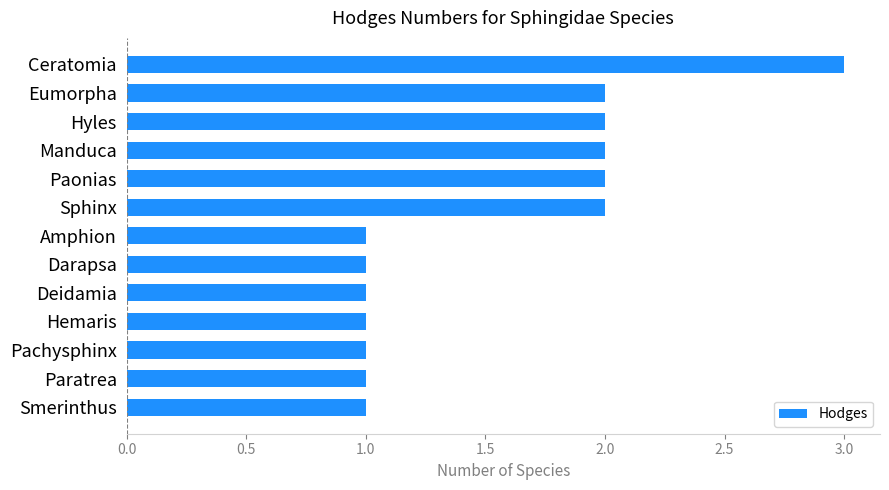

Reading top to bottom, transcribe all the data shown in this chart.

Ceratomia=3	Eumorpha=2	Hyles=2	Manduca=2	Paonias=2	Sphinx=2	Amphion=1	Darapsa=1	Deidamia=1	Hemaris=1	Pachysphinx=1	Paratrea=1	Smerinthus=1